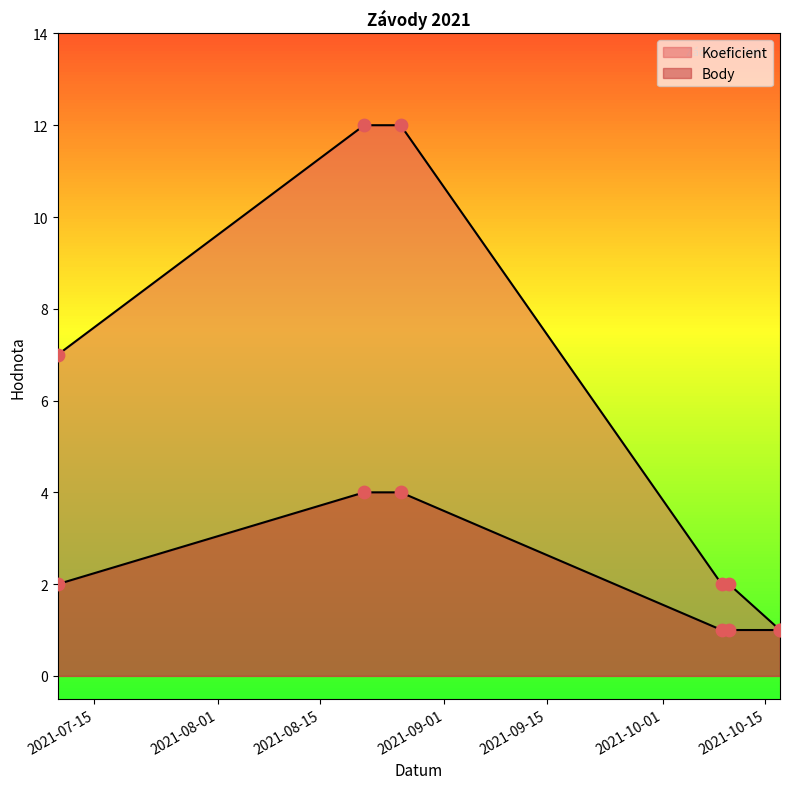

Which series contains the lowest Y value?

Koeficient